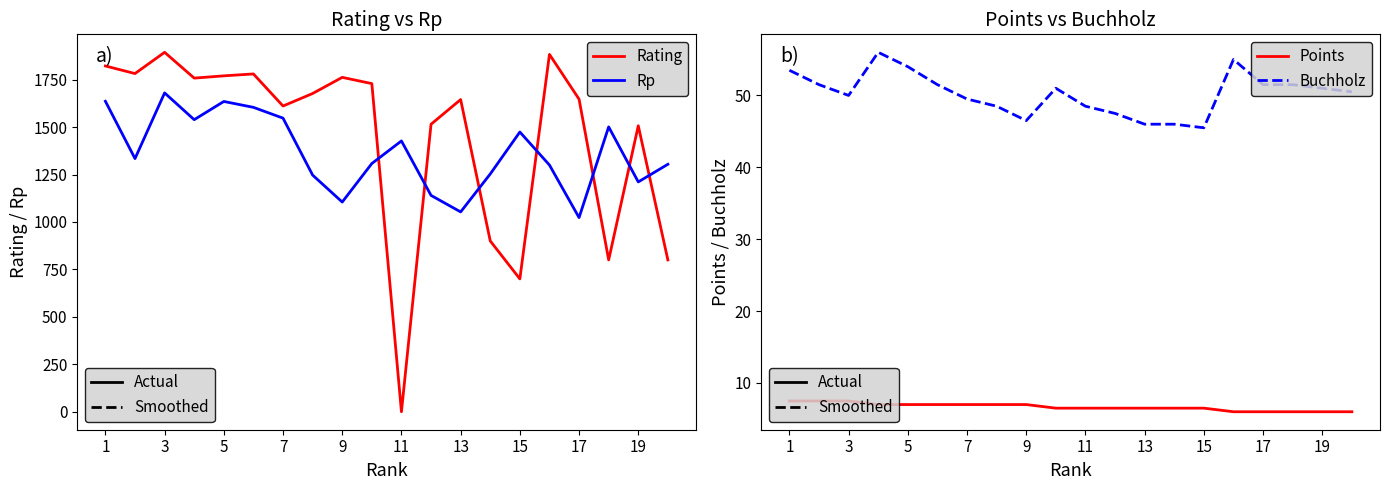

What is the difference between the maximum and minimum values in the Rp series?

657.0